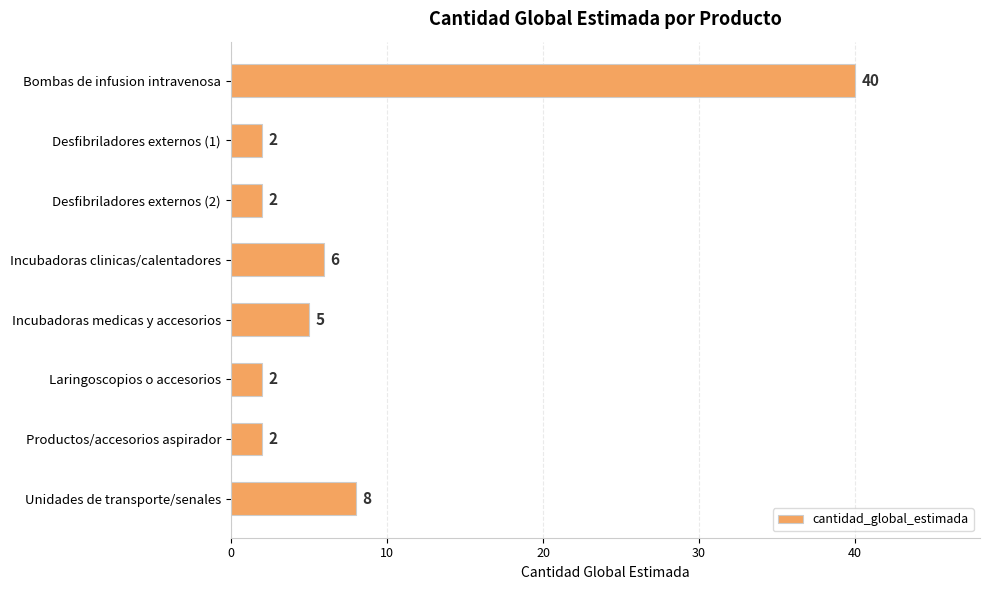

Is it true that the value at Desfibriladores externos (2) is 4?

False